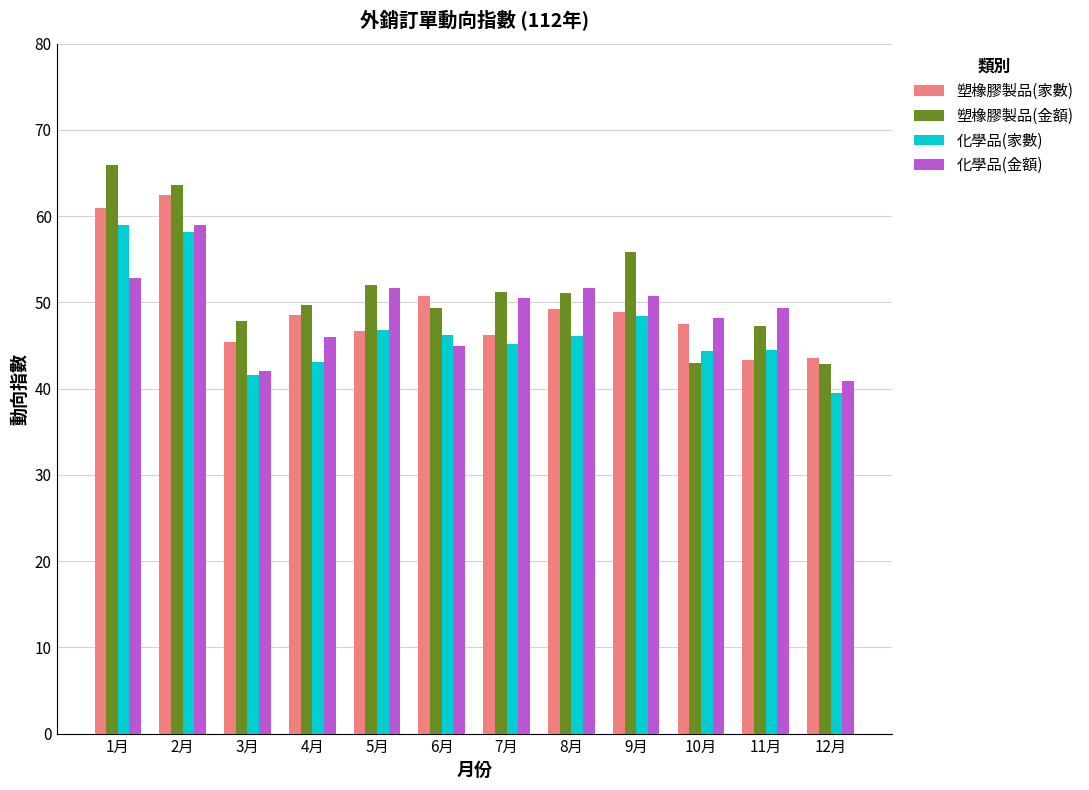

What is the spread (max minus min) of values at 9月?

7.4